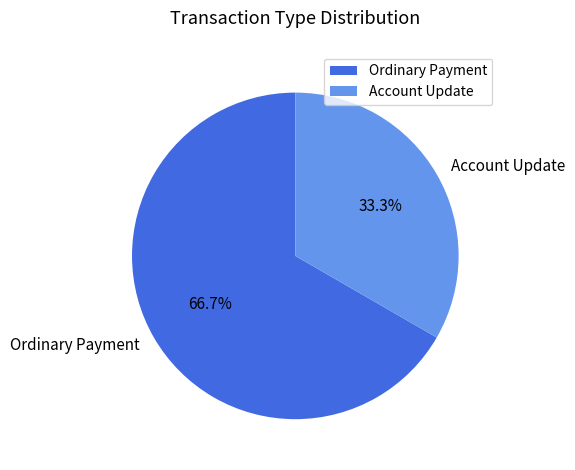

What is the smallest slice in the pie chart?

Account Update